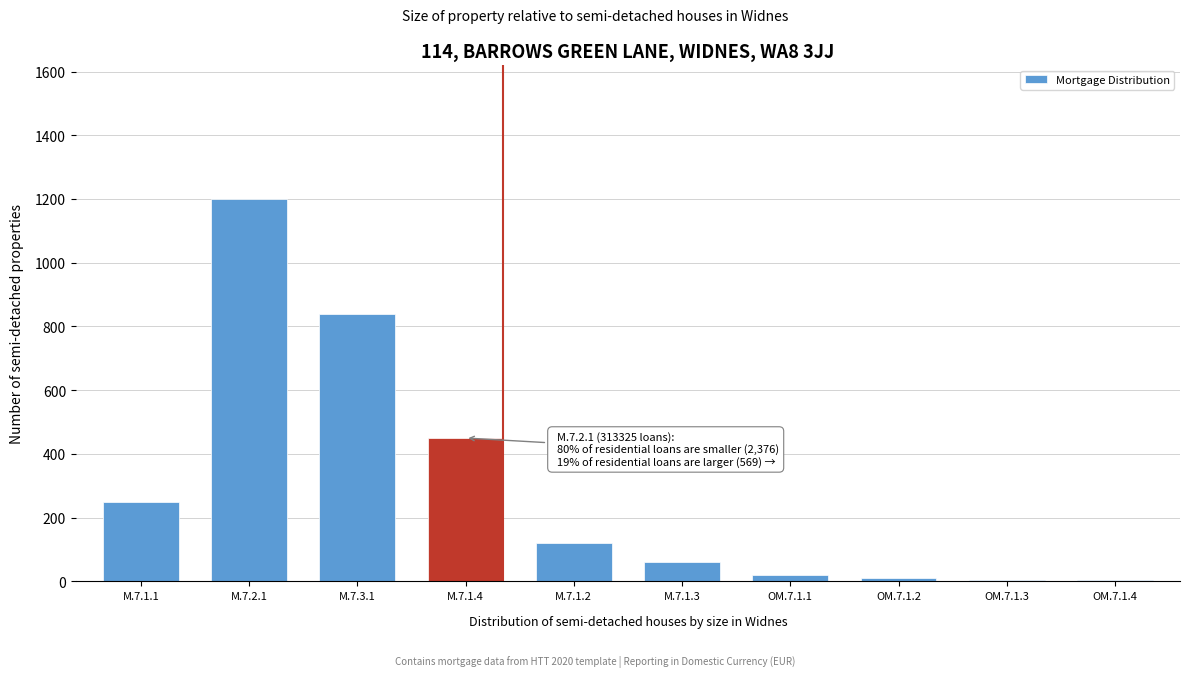

What is the ratio of the value at M.7.3.1 to the value at M.7.1.3?

14.0